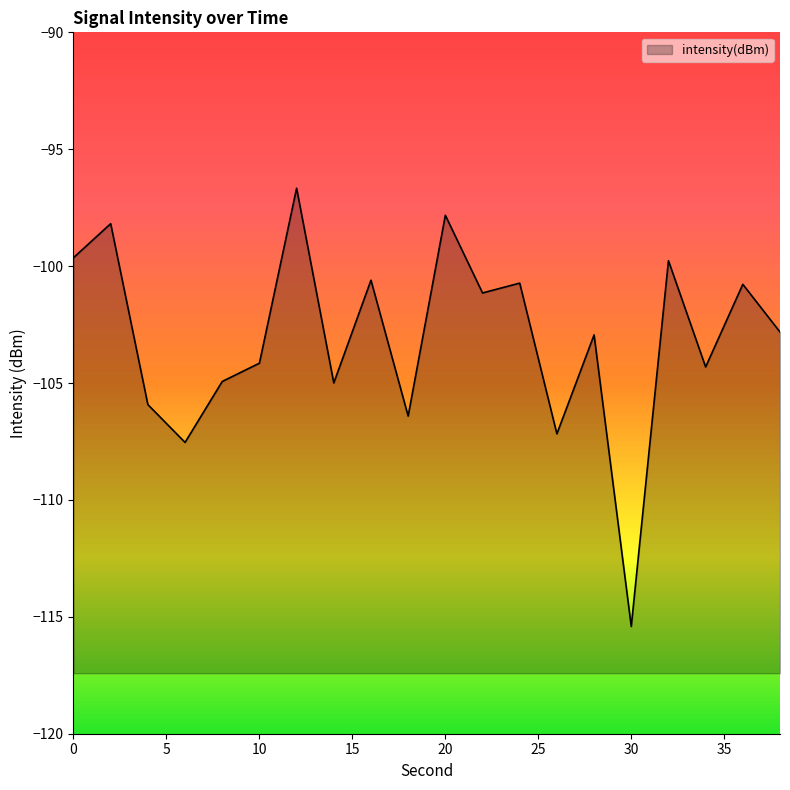

What is the minimum value shown in the chart?

-115.4